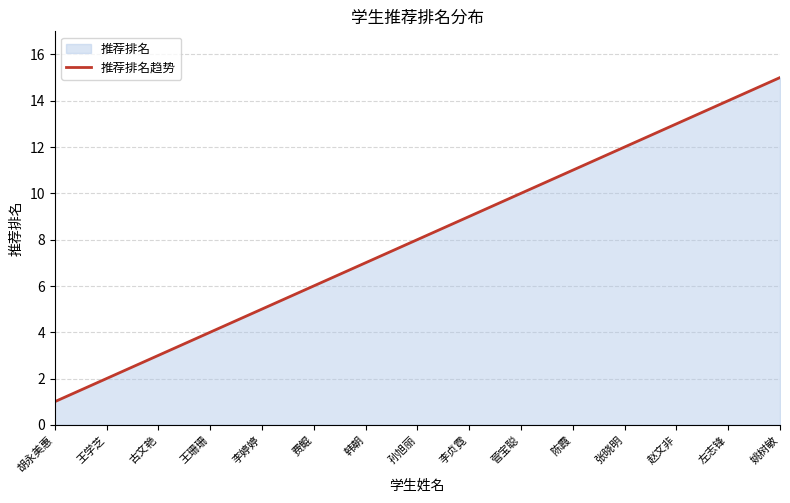

Which has a higher value, 胡永美惠 or 王学芝?

王学芝